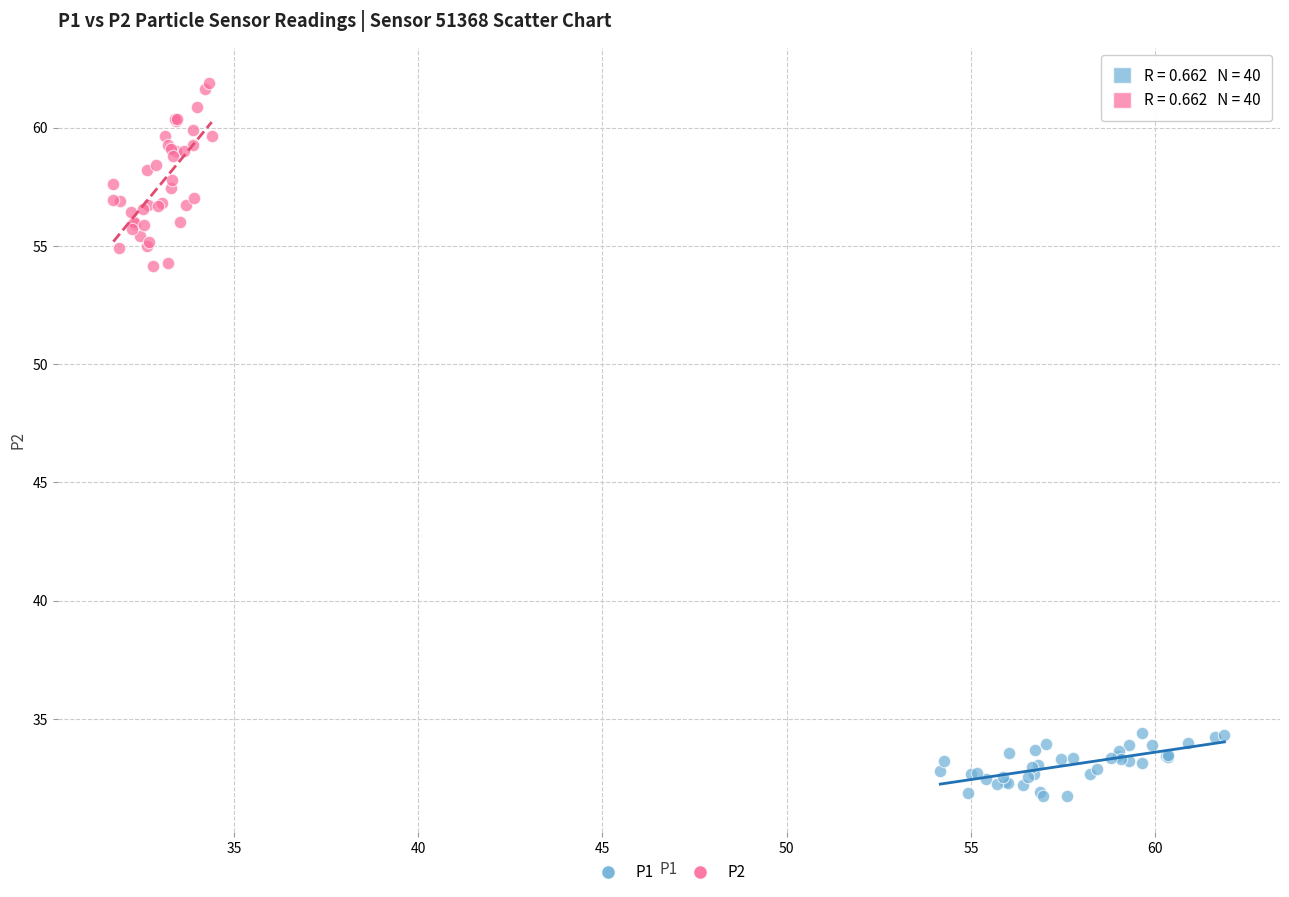

Which series has the widest spread of Y values?

P2